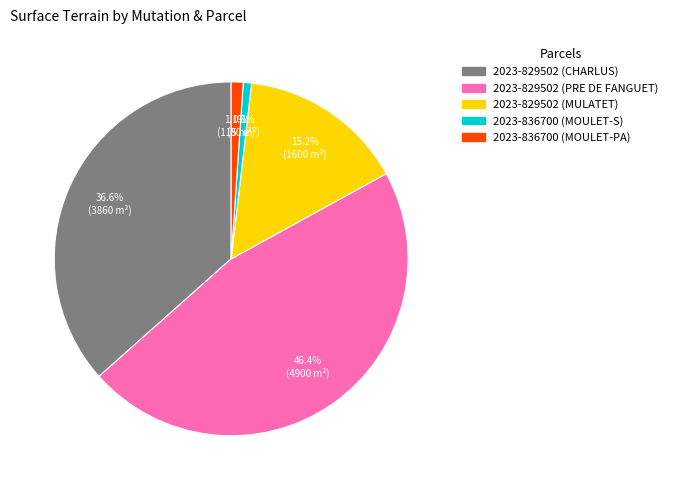

Does 2023-829502 (CHARLUS) account for over 50% of the chart?

No